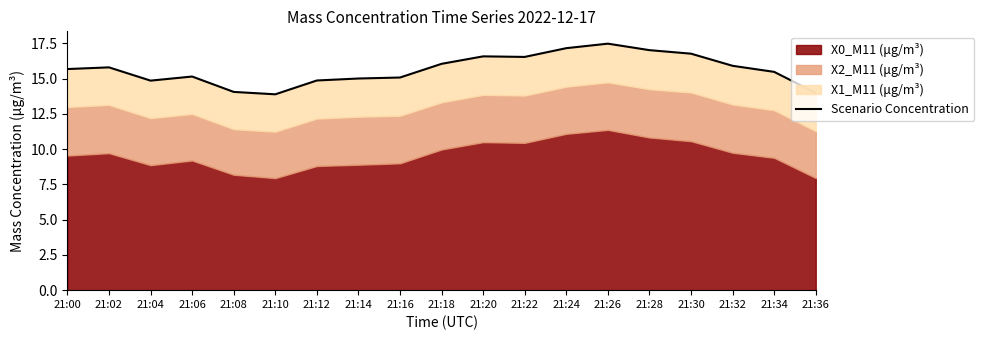

Rank the categories by value from lowest to highest.

21:10, 21:36, 21:08, 21:04, 21:12, 21:14, 21:16, 21:06, 21:34, 21:00, 21:02, 21:32, 21:18, 21:22, 21:20, 21:30, 21:28, 21:24, 21:26